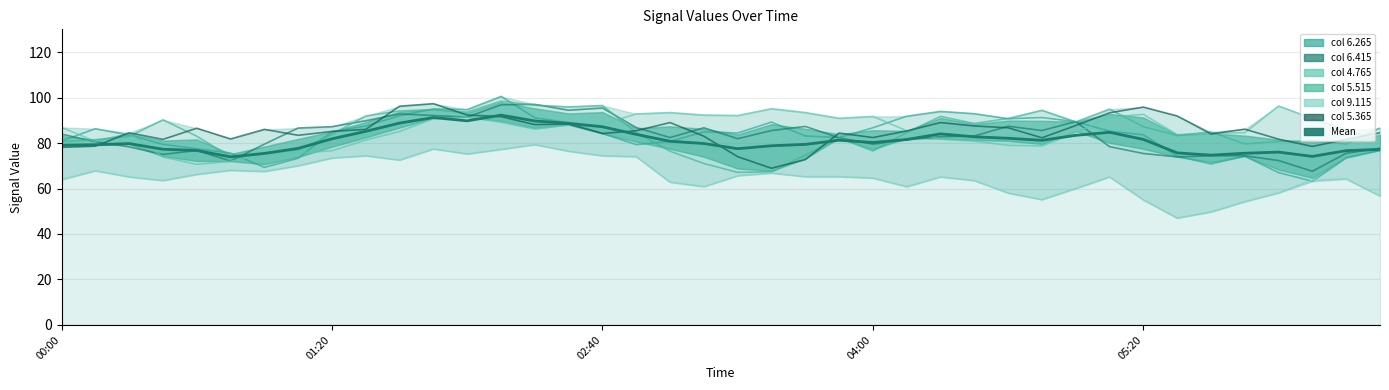

Approximately how many times larger is the value at 37 compared to 10?

0.8